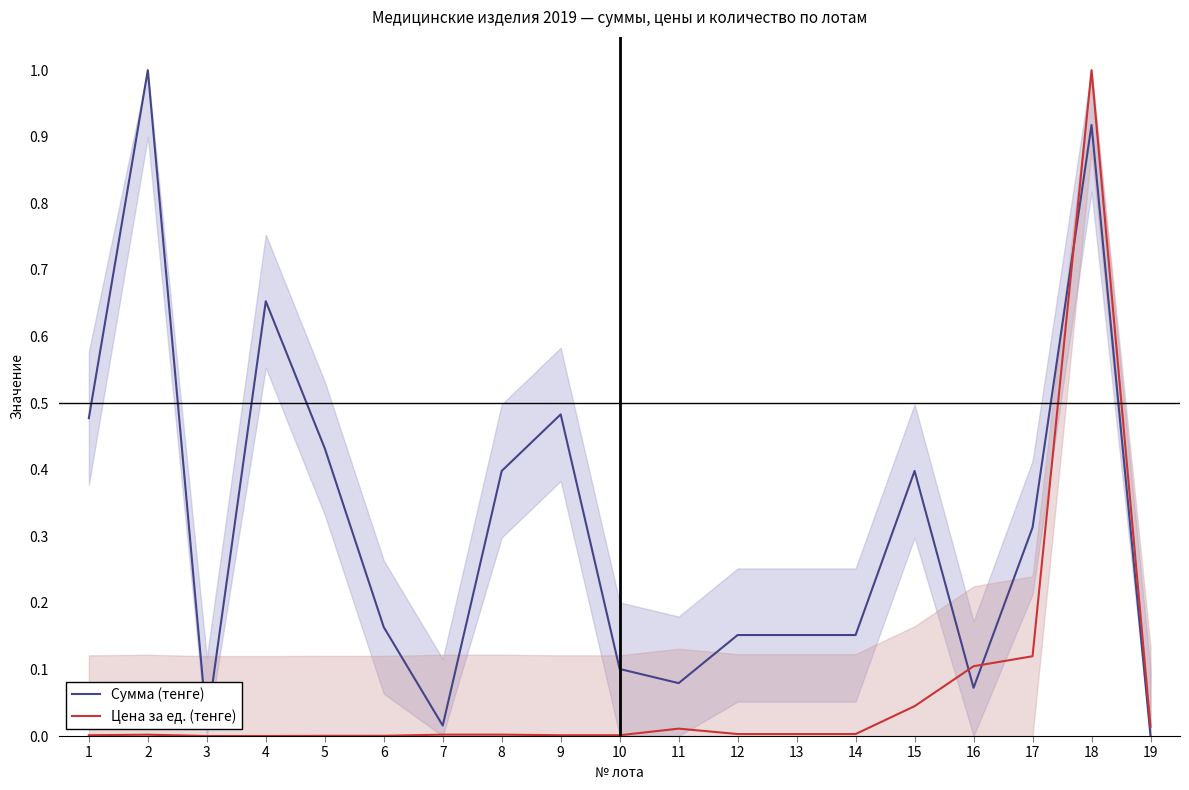

Where is the first local minimum for Сумма (тенге)?

3